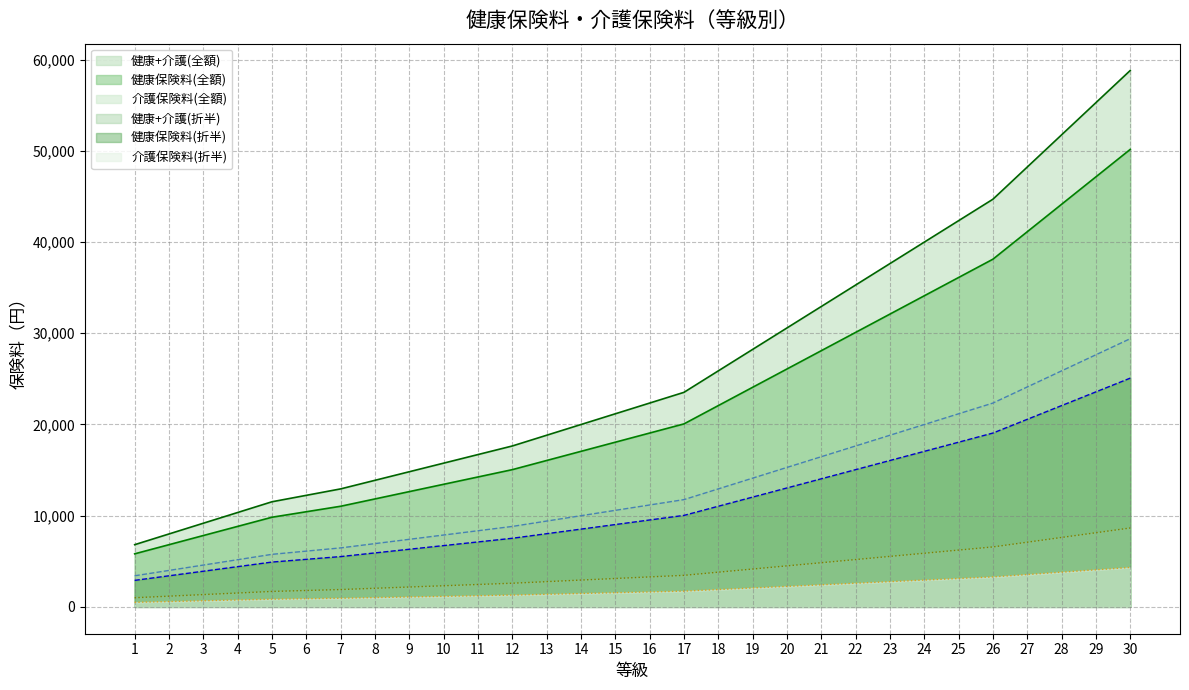

Reading left to right, what are all the values shown in this chart?

健康保険料(全額): 1003.4	1176.4	1349.4	1522.4	1695.4	1799.2	1903.0	2041.4	2179.8	2318.2	2456.6	2595.0	2768.0	2941.0	3114.0	3287.0	3460.0	3806.0	4152.0	4498.0	4844.0	5190.0	5536.0	5882.0	6228.0	6574.0	7093.0	7612.0	8131.0	8650.0
健康保険料(折半): 501.7	588.2	674.7	761.2	847.7	899.6	951.5	1020.7	1089.9	1159.1	1228.3	1297.5	1384.0	1470.5	1557.0	1643.5	1730.0	1903.0	2076.0	2249.0	2422.0	2595.0	2768.0	2941.0	3114.0	3287.0	3546.5	3806.0	4065.5	4325.0
介護保険料(全額): 5817.4	6820.4	7823.4	8826.4	9829.4	10431.2	11033.0	11835.4	12637.8	13440.2	14242.6	15045.0	16048.0	17051.0	18054.0	19057.0	20060.0	22066.0	24072.0	26078.0	28084.0	30090.0	32096.0	34102.0	36108.0	38114.0	41123.0	44132.0	47141.0	50150.0
介護保険料(折半): 2908.7	3410.2	3911.7	4413.2	4914.7	5215.6	5516.5	5917.7	6318.9	6720.1	7121.3	7522.5	8024.0	8525.5	9027.0	9528.5	10030.0	11033.0	12036.0	13039.0	14042.0	15045.0	16048.0	17051.0	18054.0	19057.0	20561.5	22066.0	23570.5	25075.0
健康+介護(全額): 6820.8	7996.8	9172.8	10348.8	11524.8	12230.4	12936.0	13876.8	14817.6	15758.4	16699.2	17640.0	18816.0	19992.0	21168.0	22344.0	23520.0	25872.0	28224.0	30576.0	32928.0	35280.0	37632.0	39984.0	42336.0	44688.0	48216.0	51744.0	55272.0	58800.0
健康+介護(折半): 3410.4	3998.4	4586.4	5174.4	5762.4	6115.2	6468.0	6938.4	7408.8	7879.2	8349.6	8820.0	9408.0	9996.0	10584.0	11172.0	11760.0	12936.0	14112.0	15288.0	16464.0	17640.0	18816.0	19992.0	21168.0	22344.0	24108.0	25872.0	27636.0	29400.0